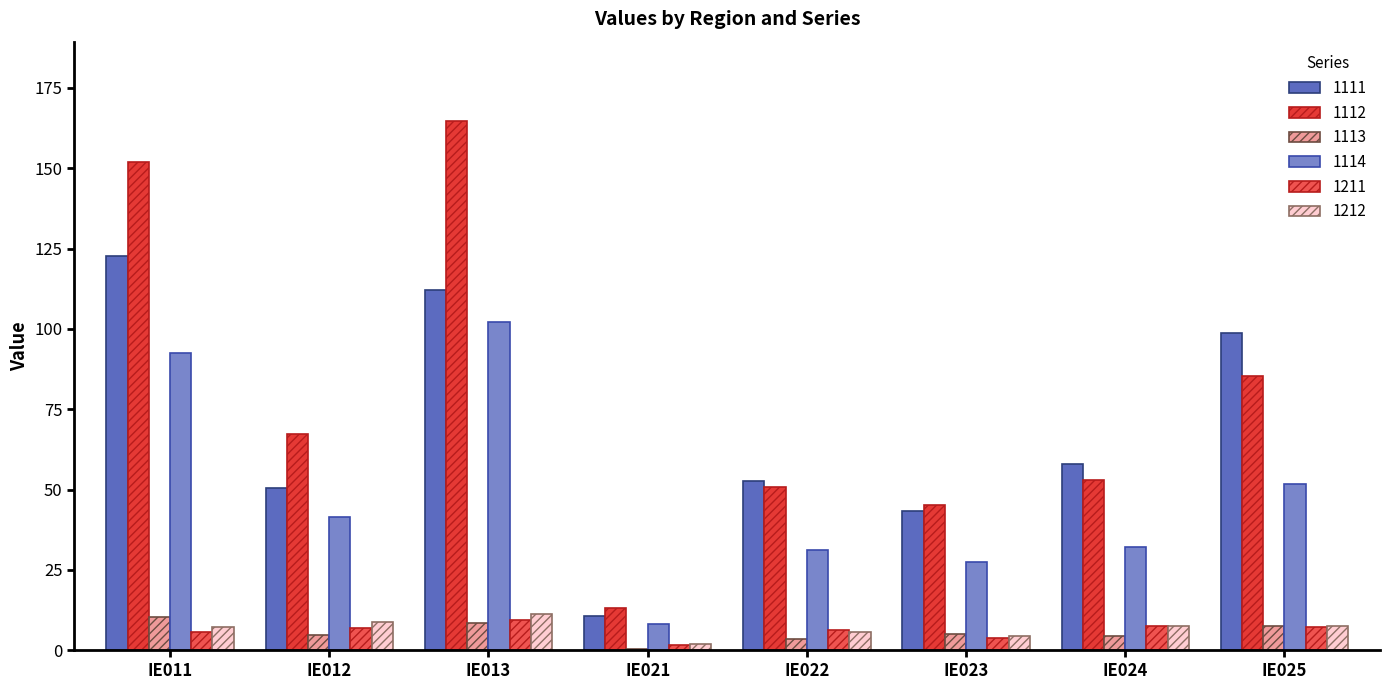

What is the value of the 1211 bar at the 7th from the left?

7.6